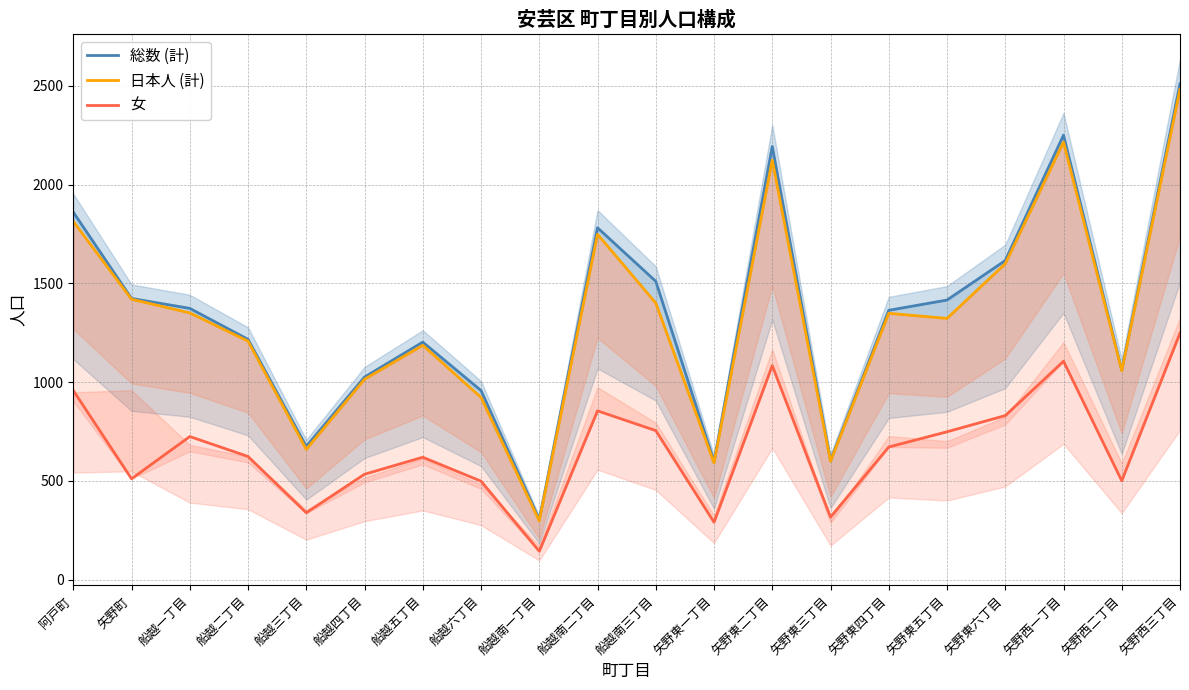

At how many categories does at least one series exceed 2123?

3